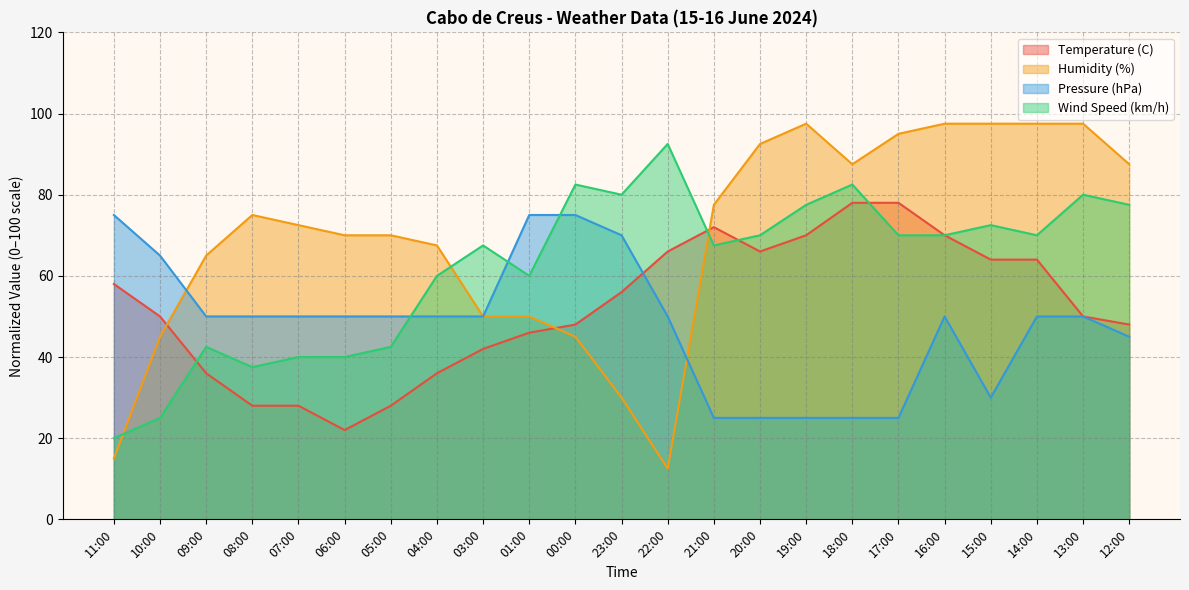

At which label does Pressure (hPa) first exceed 50?

11:00